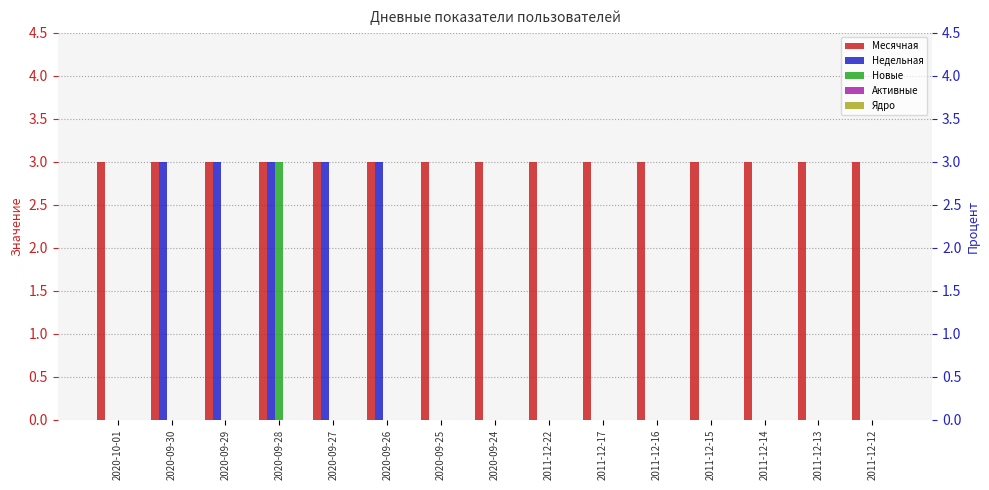

Between 2011-12-15 and 2011-12-12, which series saw the biggest shift?

Месячная